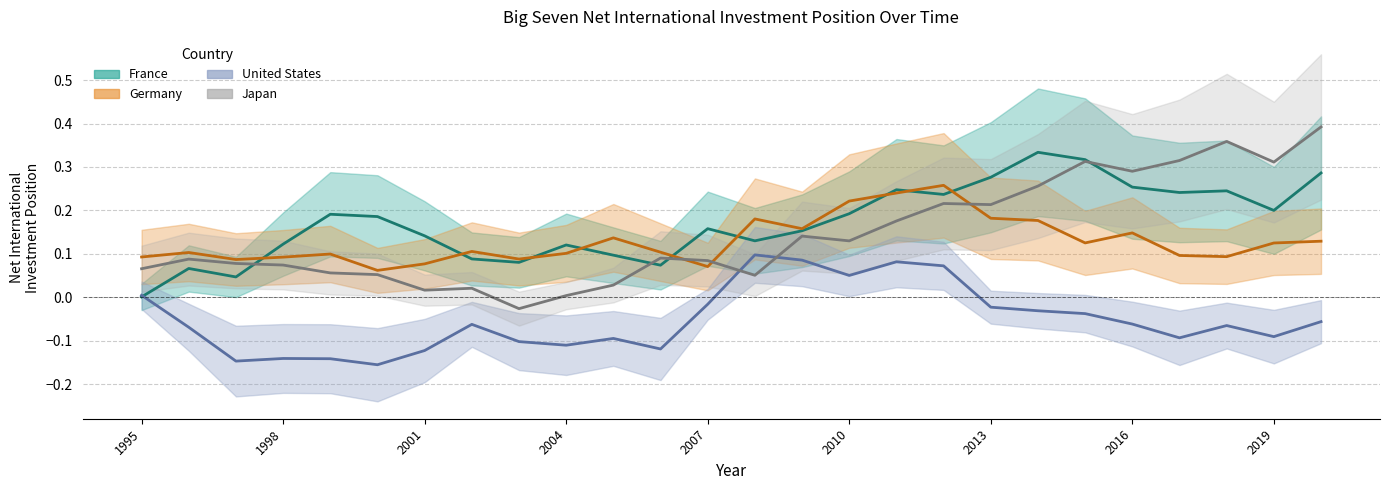

Which label corresponds to the smallest value in the chart?

2000